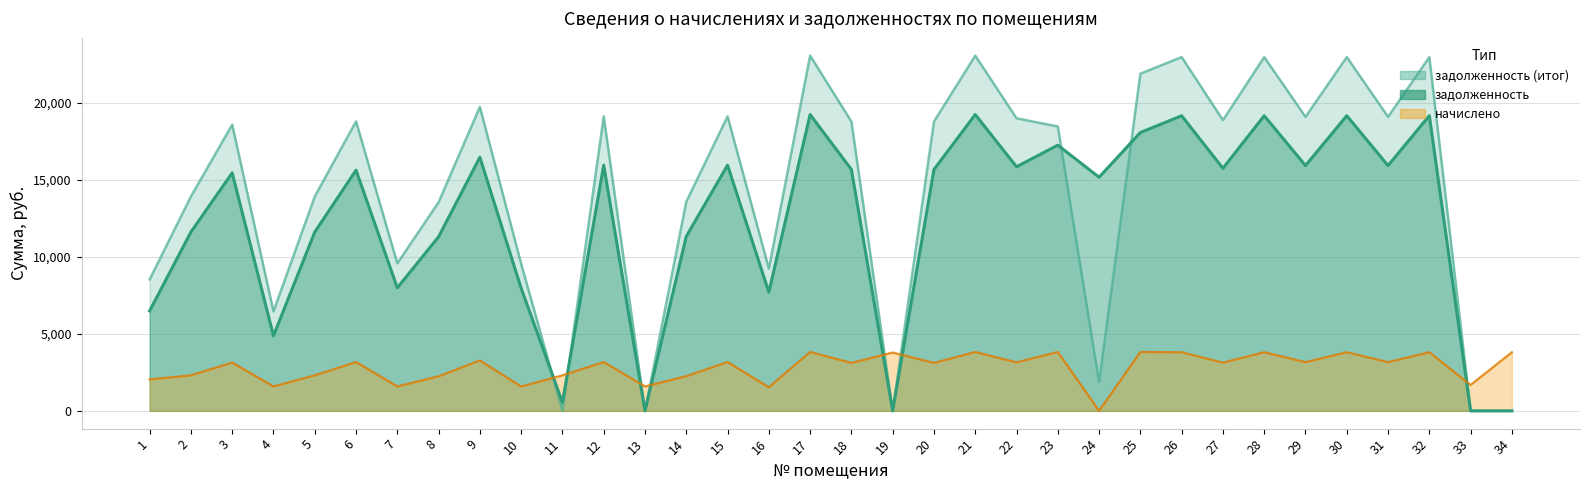

What is the value of the задолженность point at the 18th from the left?

15664.8